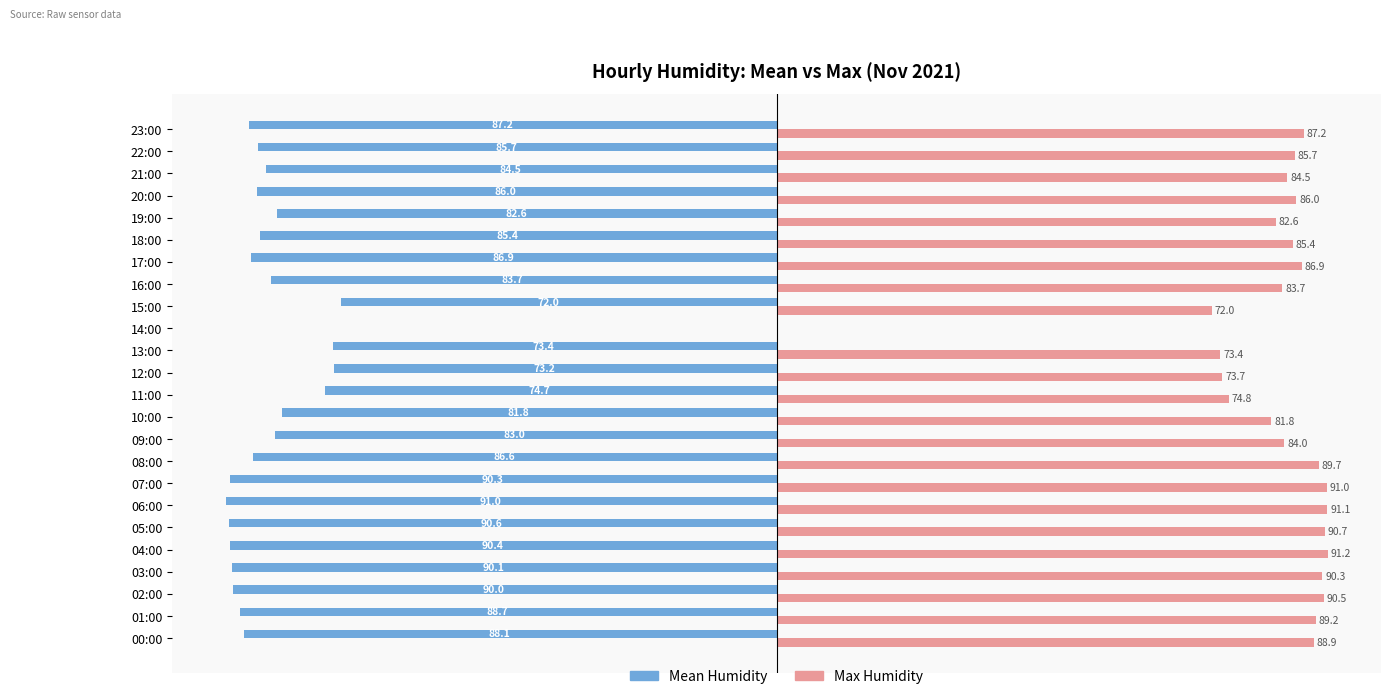

What are all the series names shown in the legend?

Mean Humidity, Max Humidity